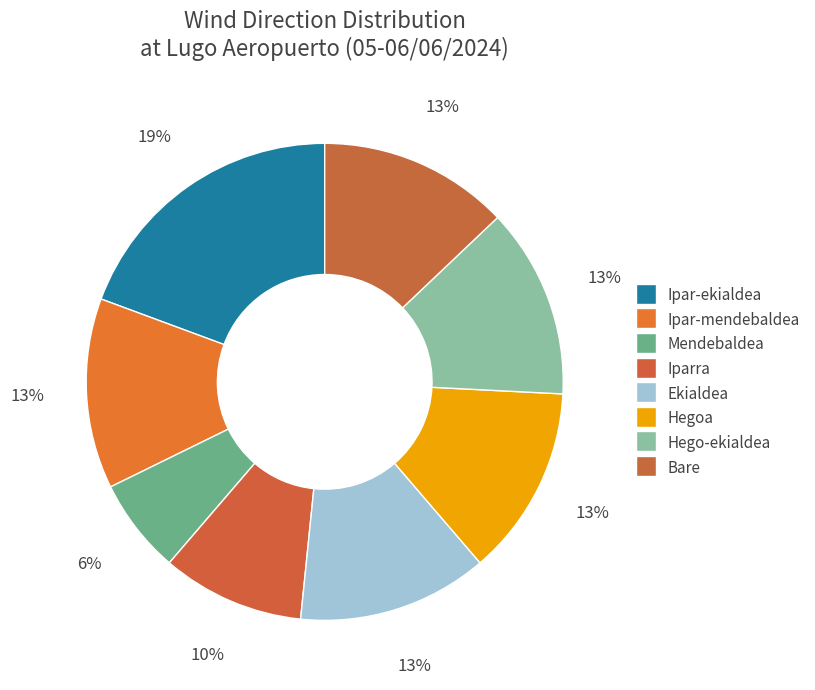

Approximately how many times larger is the value at Ipar-ekialdea compared to Bare?

1.5